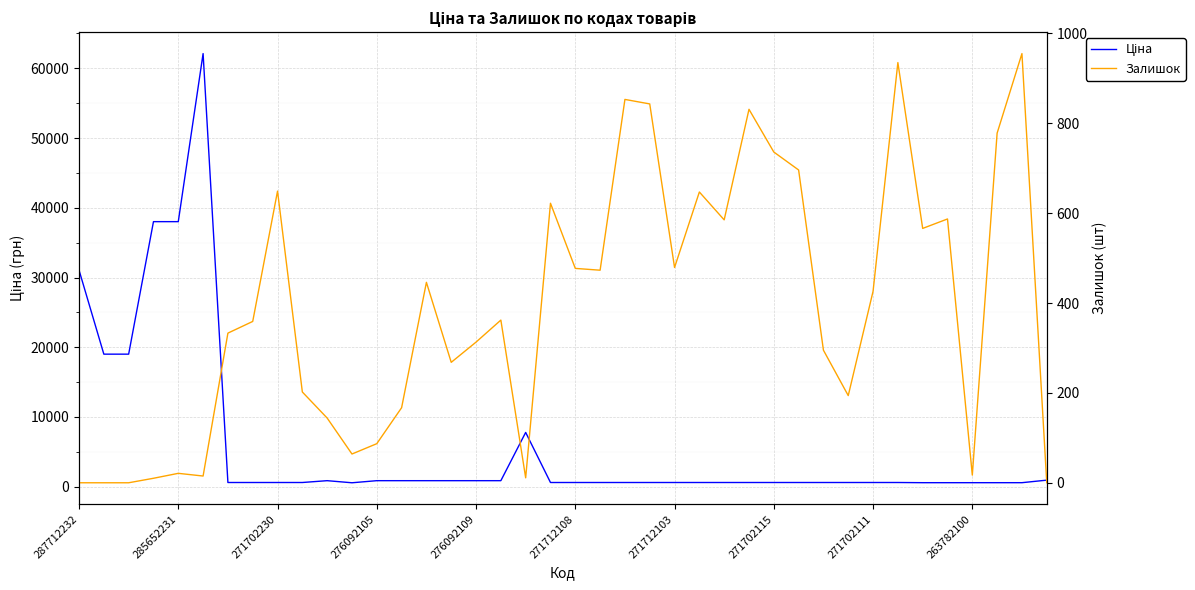

What is the spread (max minus min) of values at 34?

4.2